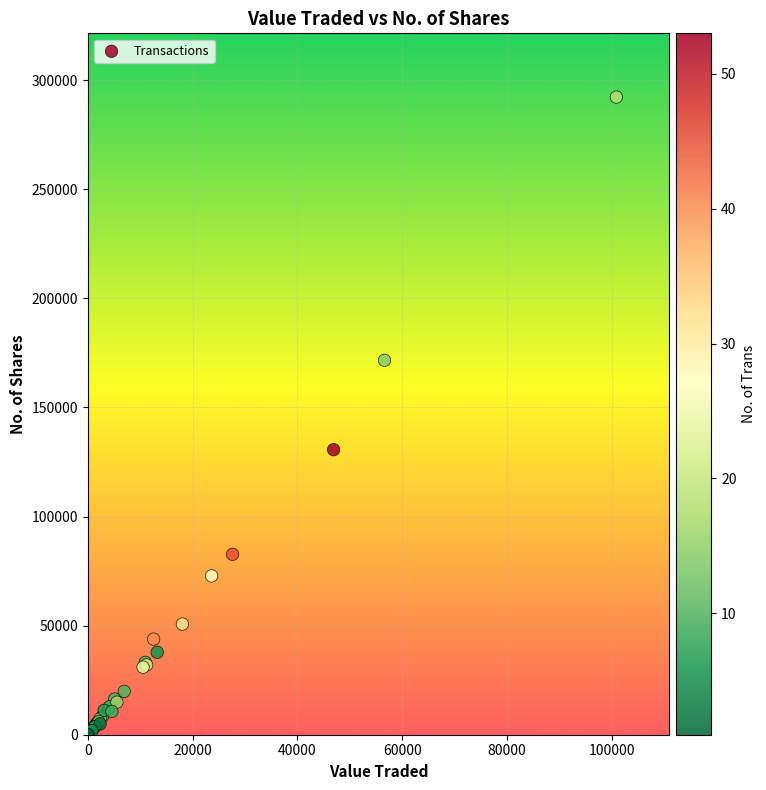

What Y value in the scatter plot is closest to 146157?

130662